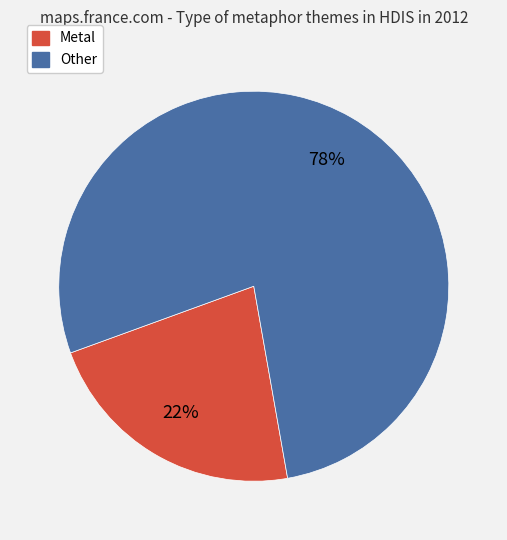

Is there any slice that represents more than half of the pie?

Yes